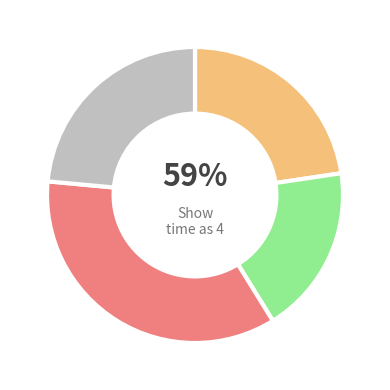

Is Parashat Balak the majority of the pie?

No